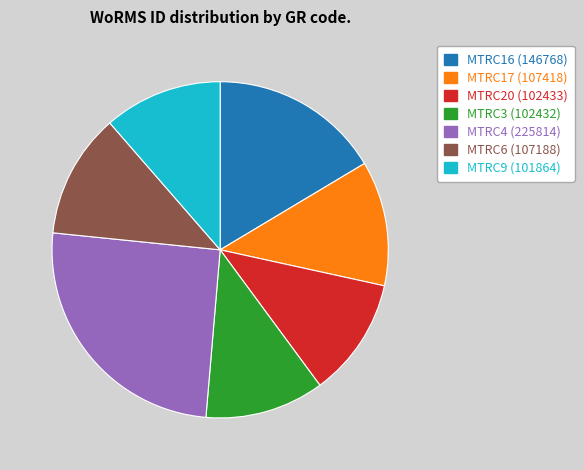

Count the number of slices in the pie.

7